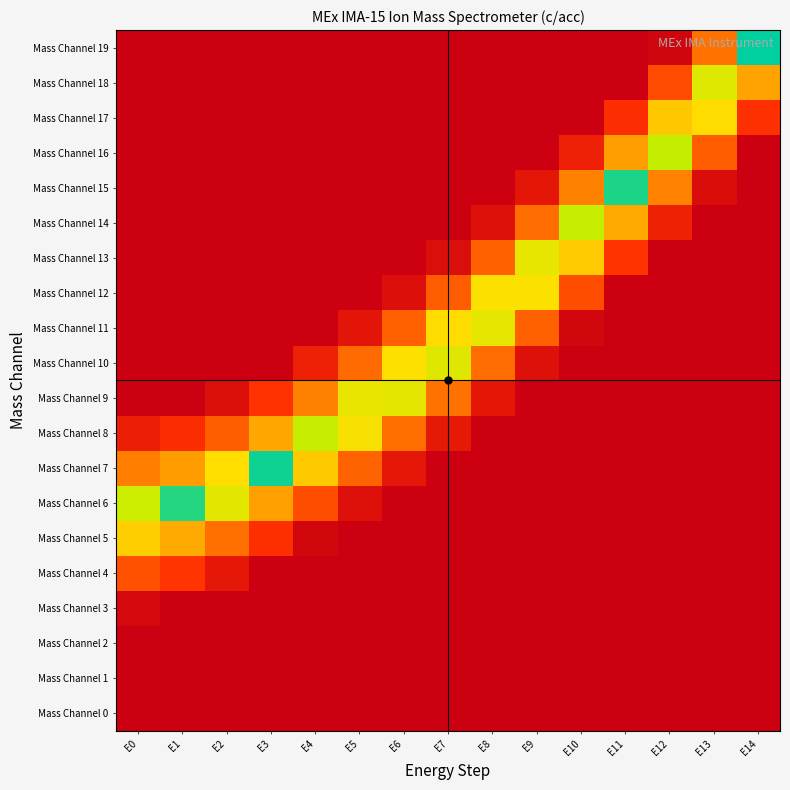

Reading right to left, list all the values displayed in this chart.

Mass Channel 0: E14=1.0	E13=1.0	E12=1.0	E11=1.0	E10=1.0	E9=1.0	E8=1.0	E7=1.0	E6=1.0	E5=1.0	E4=1.0	E3=1.0	E2=1.0	E1=1.0	E0=1.0
Mass Channel 1: E14=1.0	E13=1.0	E12=1.0	E11=1.0	E10=1.0	E9=1.0	E8=1.0	E7=1.0	E6=1.0	E5=1.0	E4=1.0	E3=1.0	E2=1.0	E1=1.0	E0=1.0
Mass Channel 2: E14=1.0	E13=1.0	E12=1.0	E11=1.0	E10=1.0	E9=1.0	E8=1.0	E7=1.0	E6=1.0	E5=1.0	E4=1.0	E3=1.0	E2=1.0	E1=1.0	E0=1.0
Mass Channel 3: E14=1.0	E13=1.0	E12=1.0	E11=1.0	E10=1.0	E9=1.0	E8=1.0	E7=1.0	E6=1.0	E5=1.0	E4=1.0	E3=1.0	E2=1.0	E1=1.0	E0=0.9
Mass Channel 4: E14=1.0	E13=1.0	E12=1.0	E11=1.0	E10=1.0	E9=1.0	E8=1.0	E7=1.0	E6=1.0	E5=1.0	E4=1.0	E3=1.0	E2=0.8	E1=0.7	E0=0.6
Mass Channel 5: E14=1.0	E13=1.0	E12=1.0	E11=1.0	E10=1.0	E9=1.0	E8=1.0	E7=1.0	E6=1.0	E5=1.0	E4=1.0	E3=0.7	E2=0.5	E1=0.3	E0=0.2
Mass Channel 6: E14=1.0	E13=1.0	E12=1.0	E11=1.0	E10=1.0	E9=1.0	E8=1.0	E7=1.0	E6=1.0	E5=0.9	E4=0.6	E3=0.4	E2=0.1	E1=0.0	E0=0.1
Mass Channel 7: E14=1.0	E13=1.0	E12=1.0	E11=1.0	E10=1.0	E9=1.0	E8=1.0	E7=1.0	E6=0.9	E5=0.5	E4=0.3	E3=0.0	E2=0.2	E1=0.4	E0=0.5
Mass Channel 8: E14=1.0	E13=1.0	E12=1.0	E11=1.0	E10=1.0	E9=1.0	E8=1.0	E7=0.8	E6=0.5	E5=0.2	E4=0.1	E3=0.3	E2=0.6	E1=0.7	E0=0.8
Mass Channel 9: E14=1.0	E13=1.0	E12=1.0	E11=1.0	E10=1.0	E9=1.0	E8=0.9	E7=0.5	E6=0.2	E5=0.2	E4=0.4	E3=0.7	E2=0.9	E1=1.0	E0=1.0
Mass Channel 10: E14=1.0	E13=1.0	E12=1.0	E11=1.0	E10=1.0	E9=0.9	E8=0.5	E7=0.1	E6=0.2	E5=0.5	E4=0.8	E3=1.0	E2=1.0	E1=1.0	E0=1.0
Mass Channel 11: E14=1.0	E13=1.0	E12=1.0	E11=1.0	E10=1.0	E9=0.5	E8=0.2	E7=0.2	E6=0.6	E5=0.9	E4=1.0	E3=1.0	E2=1.0	E1=1.0	E0=1.0
Mass Channel 12: E14=1.0	E13=1.0	E12=1.0	E11=1.0	E10=0.6	E9=0.2	E8=0.2	E7=0.6	E6=0.9	E5=1.0	E4=1.0	E3=1.0	E2=1.0	E1=1.0	E0=1.0
Mass Channel 13: E14=1.0	E13=1.0	E12=1.0	E11=0.7	E10=0.3	E9=0.2	E8=0.5	E7=0.9	E6=1.0	E5=1.0	E4=1.0	E3=1.0	E2=1.0	E1=1.0	E0=1.0
Mass Channel 14: E14=1.0	E13=1.0	E12=0.8	E11=0.3	E10=0.1	E9=0.5	E8=0.9	E7=1.0	E6=1.0	E5=1.0	E4=1.0	E3=1.0	E2=1.0	E1=1.0	E0=1.0
Mass Channel 15: E14=1.0	E13=0.9	E12=0.4	E11=0.0	E10=0.4	E9=0.9	E8=1.0	E7=1.0	E6=1.0	E5=1.0	E4=1.0	E3=1.0	E2=1.0	E1=1.0	E0=1.0
Mass Channel 16: E14=1.0	E13=0.6	E12=0.1	E11=0.4	E10=0.8	E9=1.0	E8=1.0	E7=1.0	E6=1.0	E5=1.0	E4=1.0	E3=1.0	E2=1.0	E1=1.0	E0=1.0
Mass Channel 17: E14=0.7	E13=0.2	E12=0.3	E11=0.7	E10=1.0	E9=1.0	E8=1.0	E7=1.0	E6=1.0	E5=1.0	E4=1.0	E3=1.0	E2=1.0	E1=1.0	E0=1.0
Mass Channel 18: E14=0.4	E13=0.1	E12=0.6	E11=1.0	E10=1.0	E9=1.0	E8=1.0	E7=1.0	E6=1.0	E5=1.0	E4=1.0	E3=1.0	E2=1.0	E1=1.0	E0=1.0
Mass Channel 19: E14=0.0	E13=0.5	E12=1.0	E11=1.0	E10=1.0	E9=1.0	E8=1.0	E7=1.0	E6=1.0	E5=1.0	E4=1.0	E3=1.0	E2=1.0	E1=1.0	E0=1.0